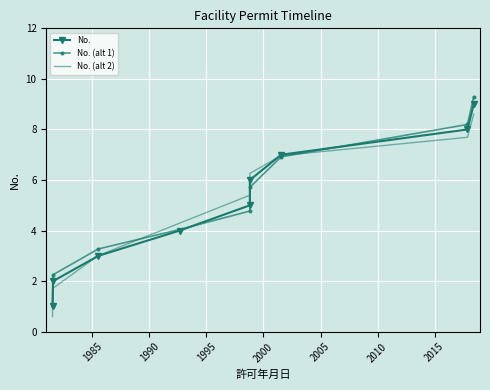

The No. (alt 1) series shows 15.3 at 2020. True or false?

False